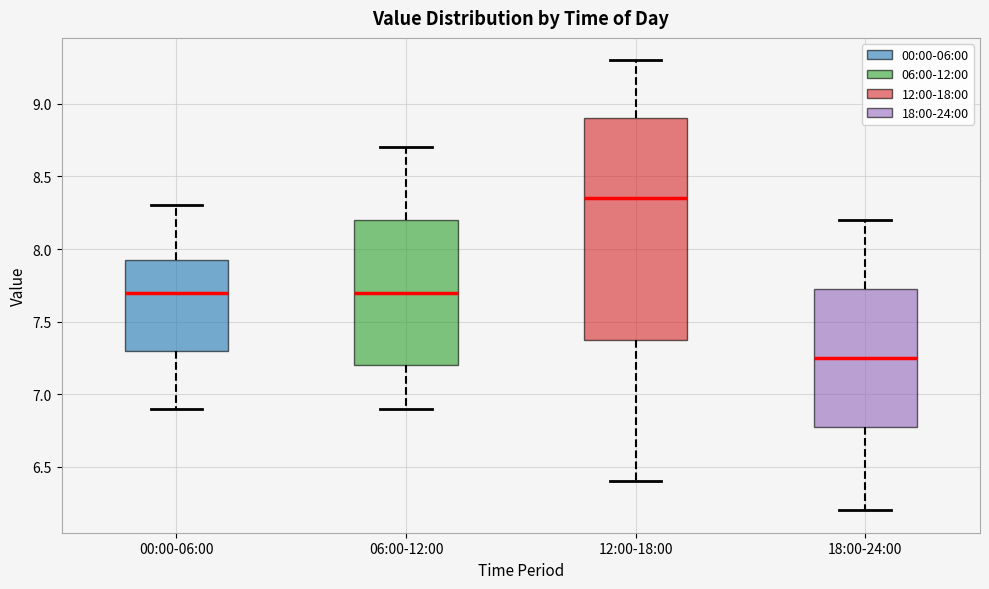

Reading left to right, transcribe this box plot: for each box, give where its median line is, the range the box spans, and where its two whiskers end, as read against the y-axis. The values are not printed on the chart, so give them approximately, as read against the axis.

00:00-06:00: median 7.70, box 7.30 to 7.95, whiskers 6.90 to 8.30
06:00-12:00: median 7.70, box 7.20 to 8.20, whiskers 6.90 to 8.70
12:00-18:00: median 8.35, box 7.40 to 8.90, whiskers 6.40 to 9.30
18:00-24:00: median 7.25, box 6.80 to 7.75, whiskers 6.20 to 8.20